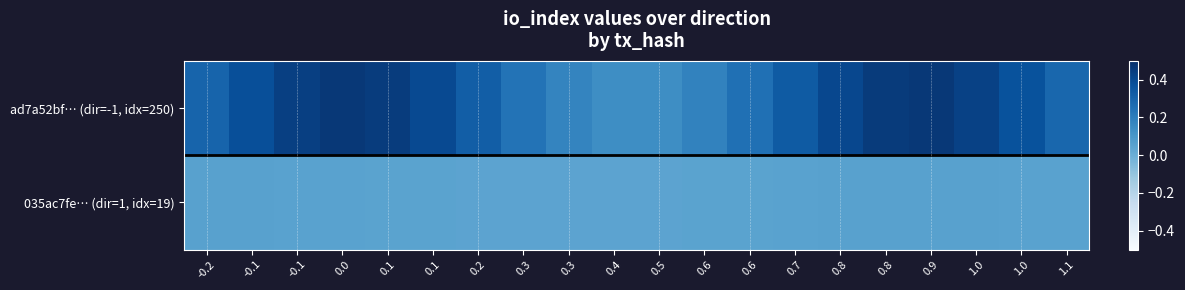

Reading left to right, what are all the values shown in this chart?

ad7a52bf… (dir=-1, idx=250): -0.2=0.3	-0.1=0.4	-0.1=0.4	0.0=0.5	0.1=0.5	0.1=0.4	0.2=0.3	0.3=0.2	0.3=0.2	0.4=0.1	0.5=0.1	0.6=0.2	0.6=0.3	0.7=0.3	0.8=0.4	0.8=0.5	0.9=0.5	1.0=0.4	1.0=0.4	1.1=0.3
035ac7fe… (dir=1, idx=19): -0.2=0.1	-0.1=0.1	-0.1=0.1	0.0=0.1	0.1=0.0	0.1=0.0	0.2=0.0	0.3=0.0	0.3=0.0	0.4=0.0	0.5=0.0	0.6=0.0	0.6=0.1	0.7=0.1	0.8=0.1	0.8=0.1	0.9=0.1	1.0=0.1	1.0=0.1	1.1=0.1